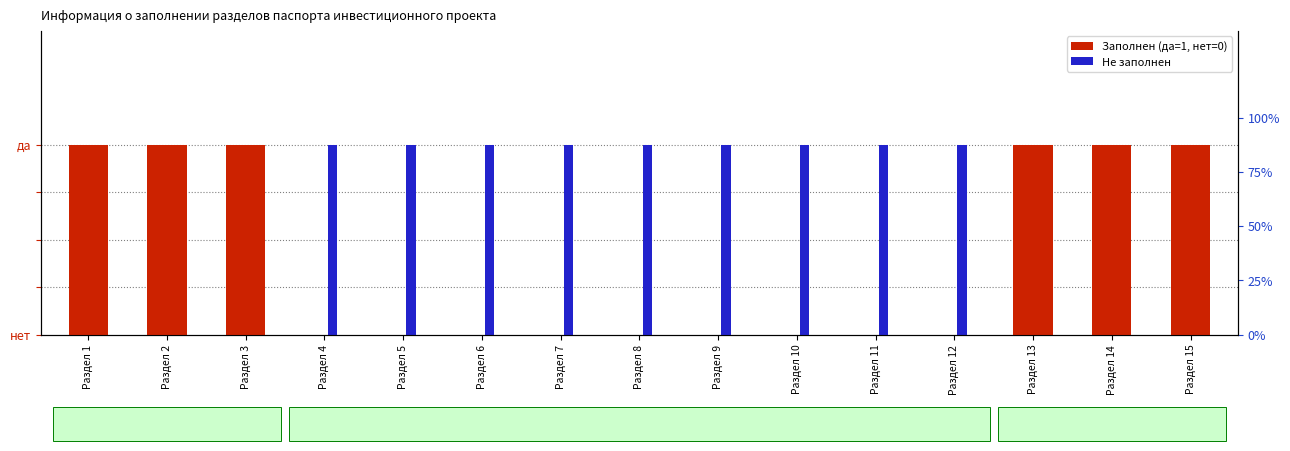

Which series has the largest range (max minus min)?

Заполнен (да=1, нет=0)